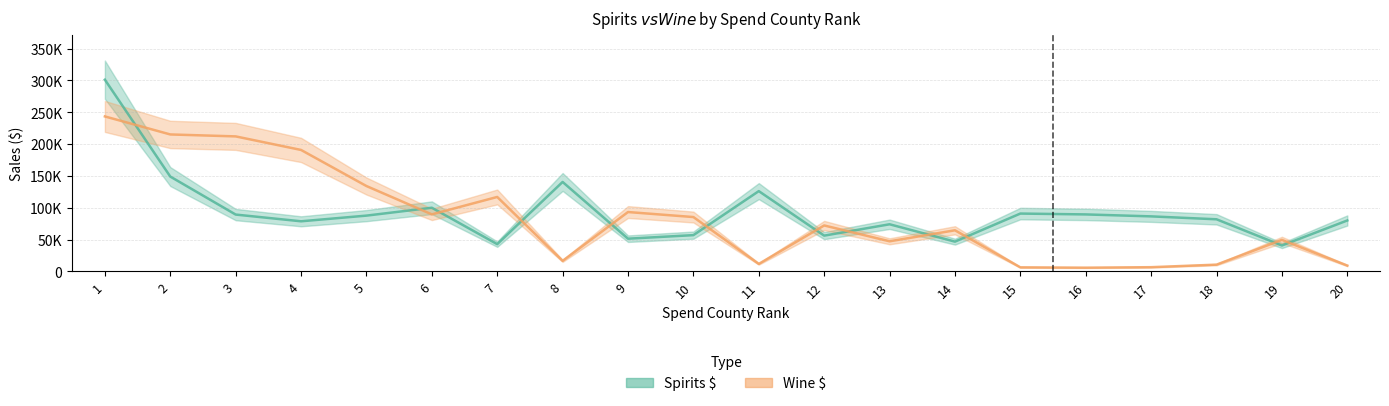

The value of Spirits $ at 3 is 89220.4. True or false?

True